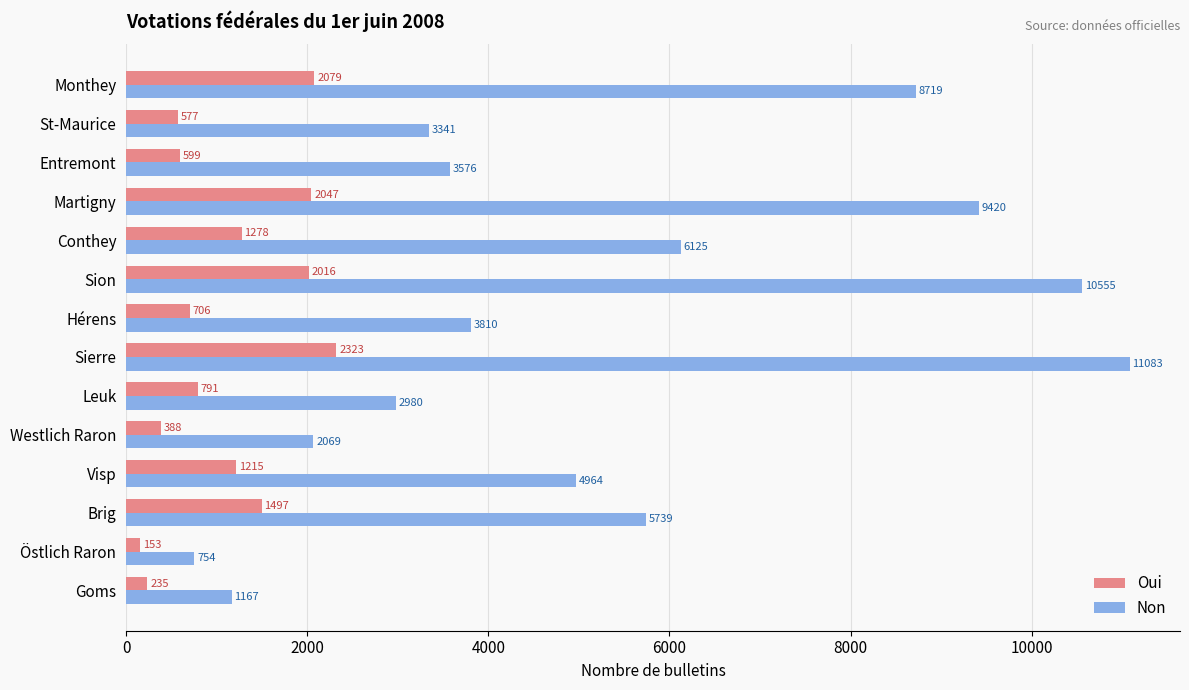

Read the Oui value at Monthey, to the nearest 10.

2080